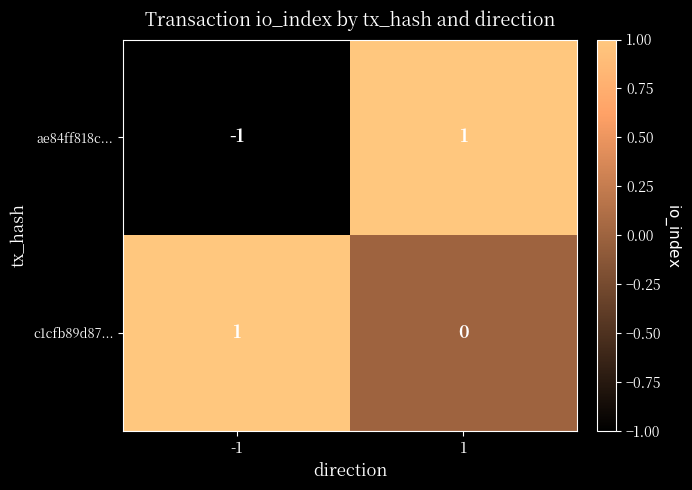

True or false: ae84ff818c... has a value of -1 at -1.

True